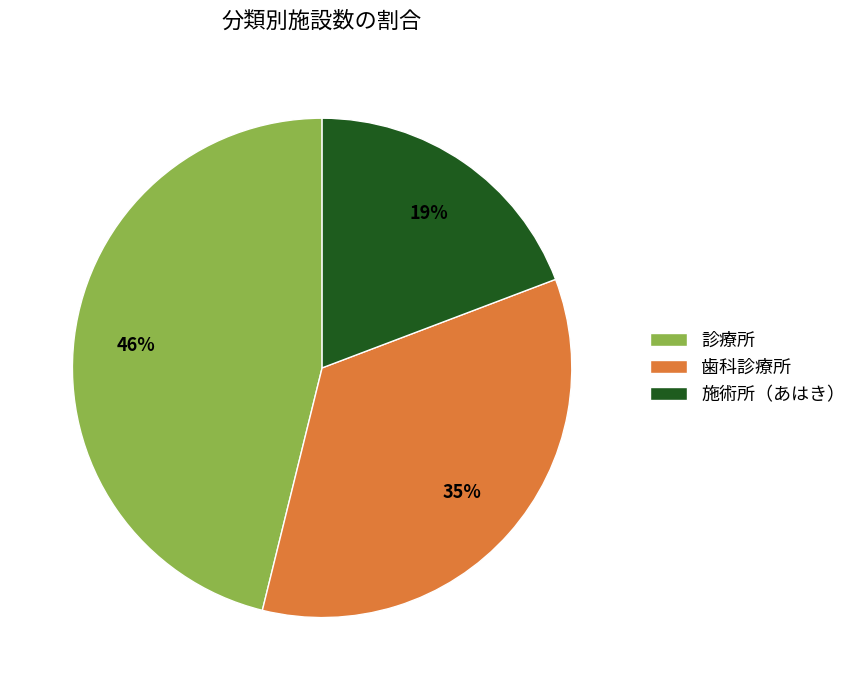

Is there any slice that represents more than half of the pie?

No